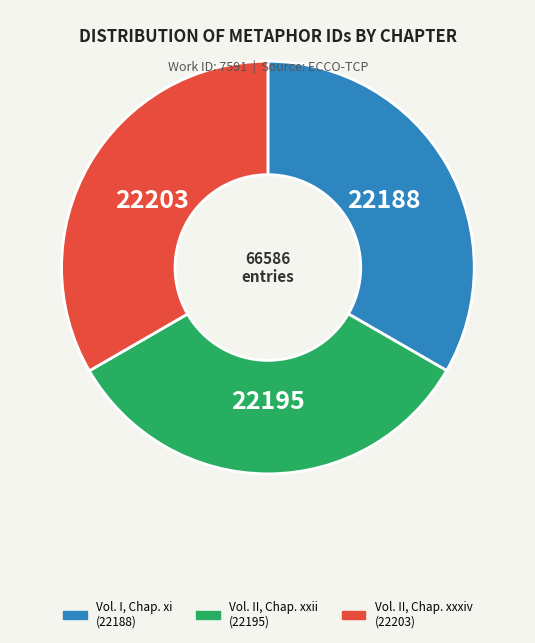

Is it true that Vol. I, Chap. xi is 26% of the pie?

False